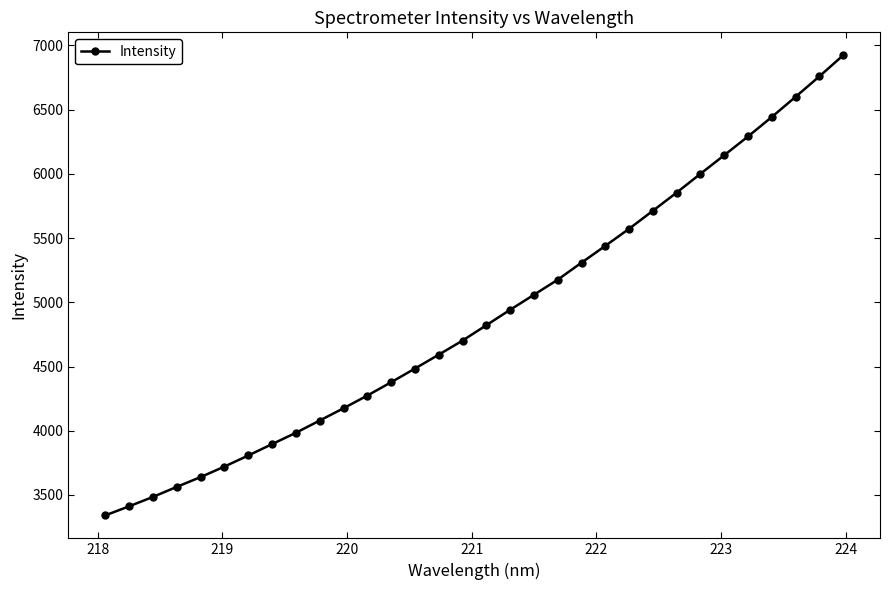

What is the minimum value shown in the chart?

3341.4